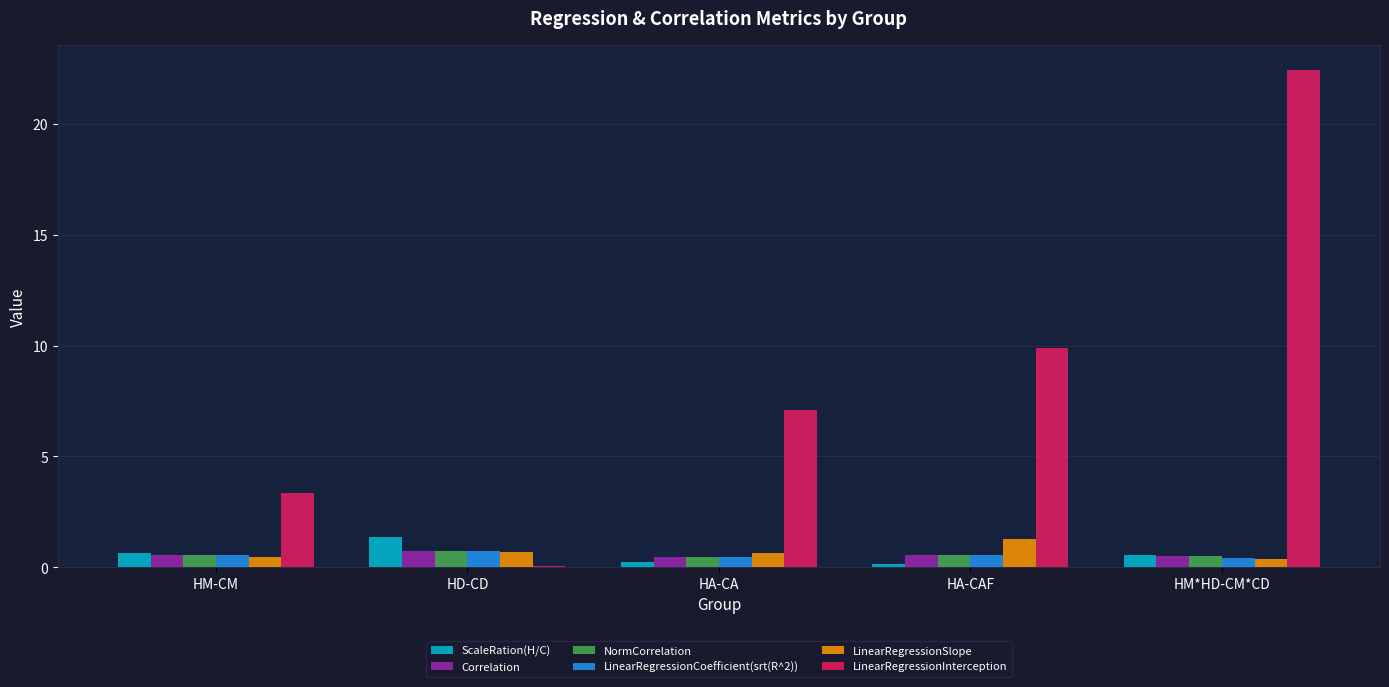

What is the maximum value shown in the chart?

22.4